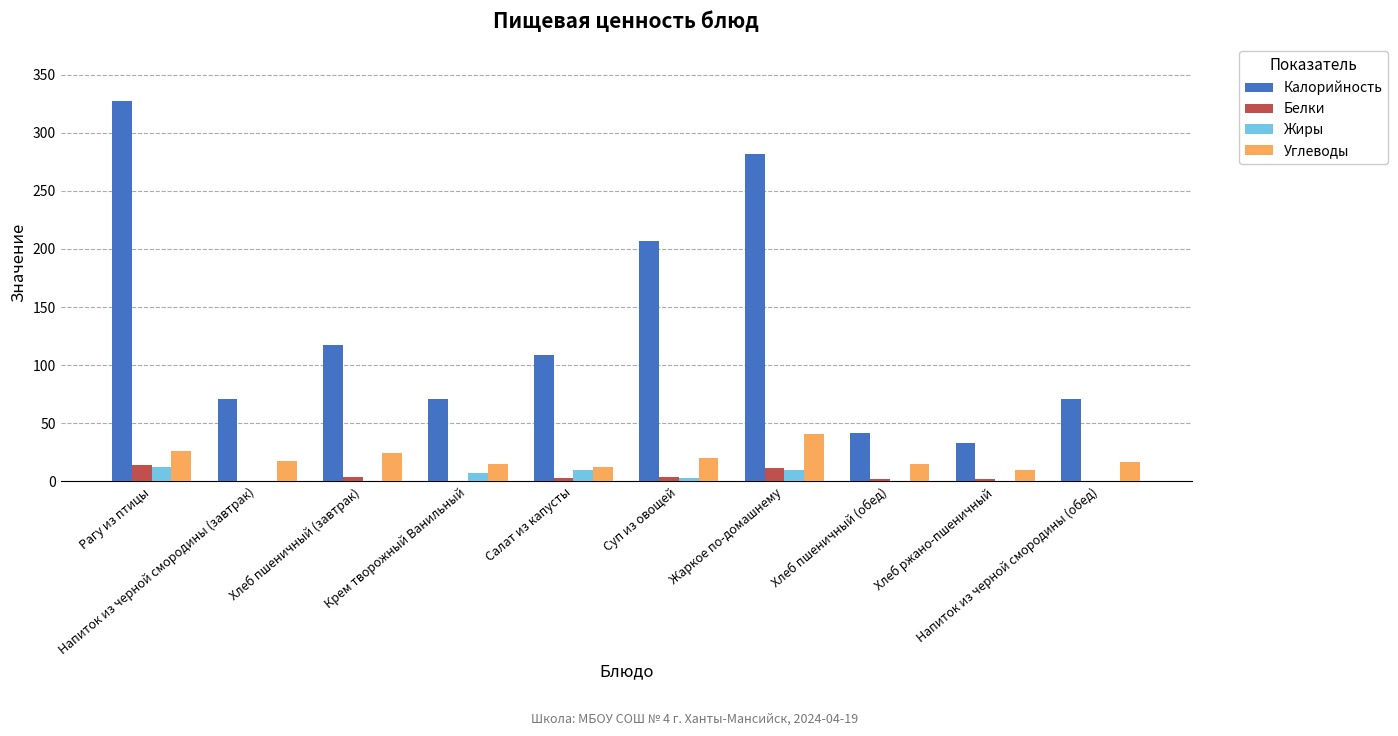

What value does the Жиры series have at Суп из овощей?

3.0